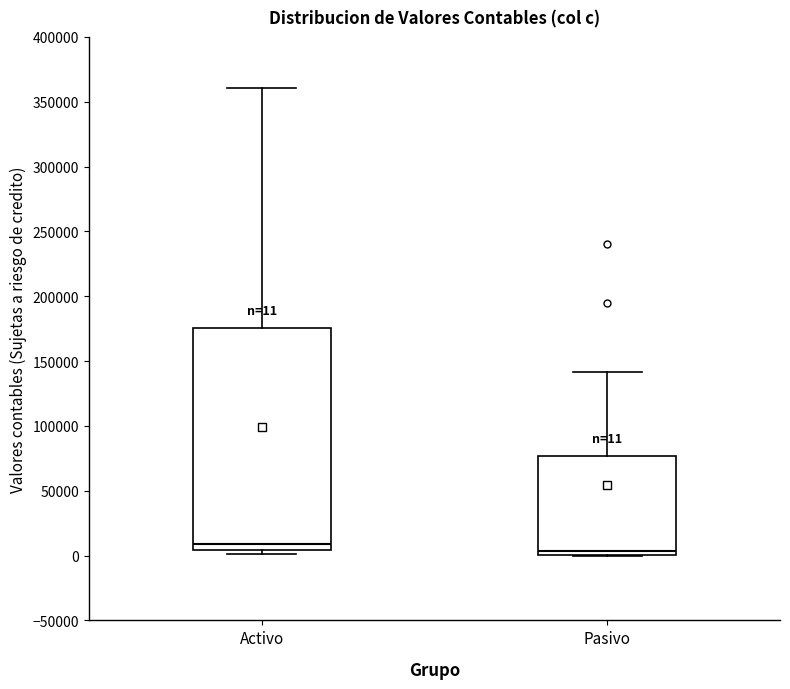

Comparing the boxes themselves (not the whiskers), which one is the tallest?

Activo